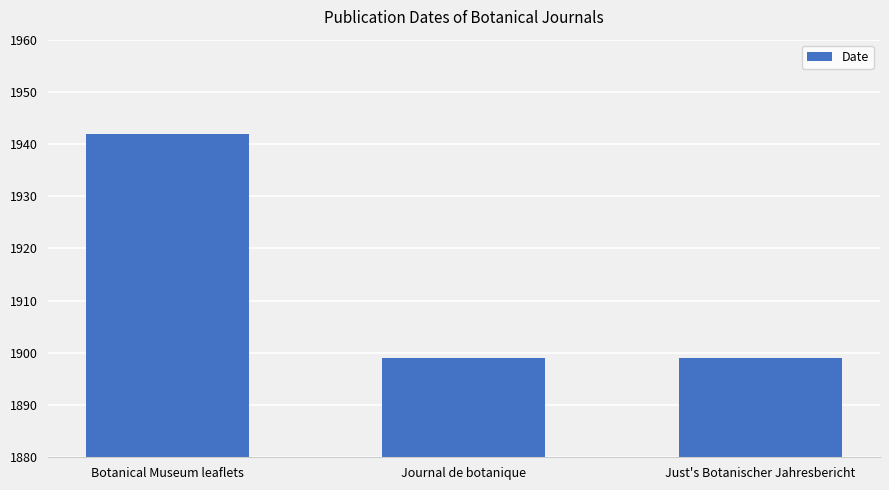

What is the ratio of the value at Botanical Museum leaflets to the value at Just's Botanischer Jahresbericht?

1.0